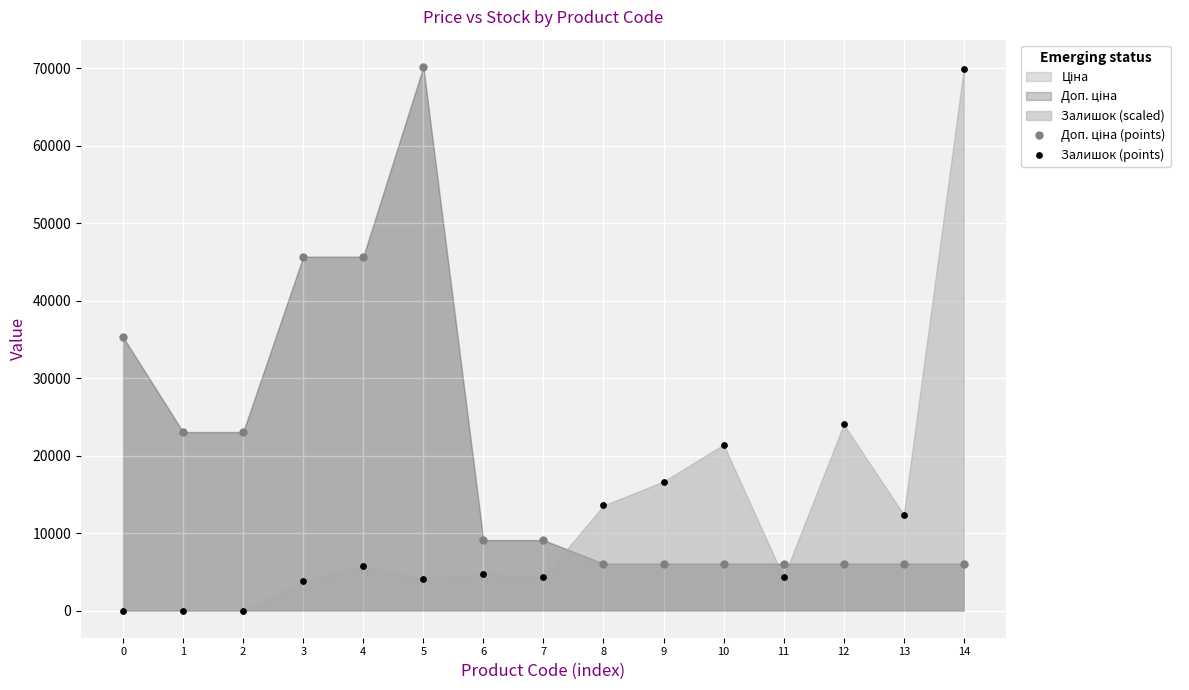

Which series has the widest spread of Y values?

Залишок (points)